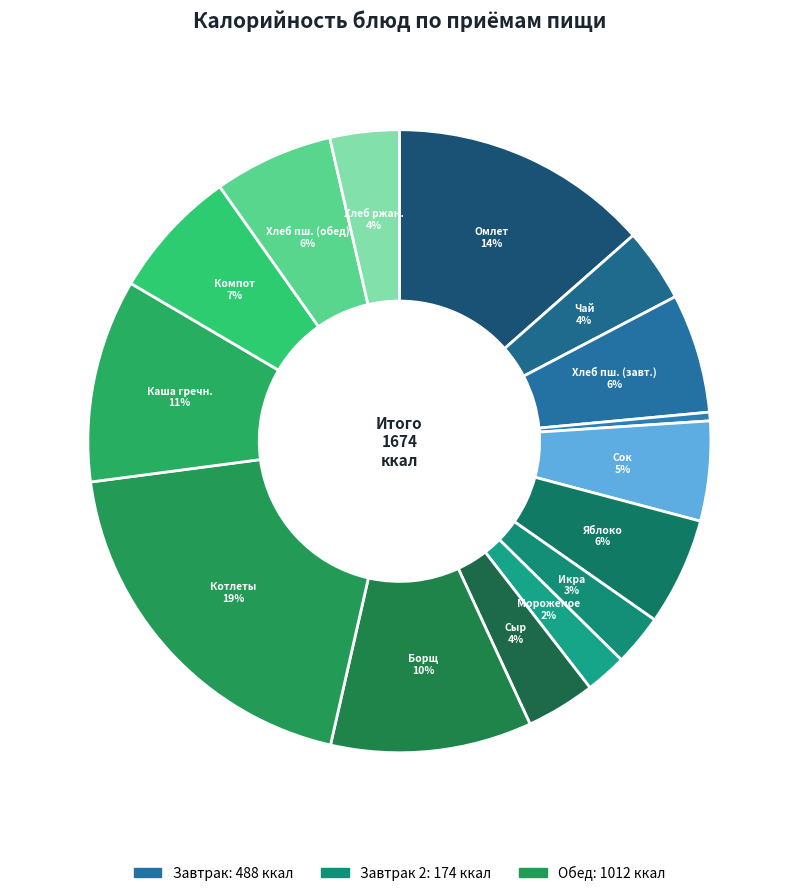

How many segments does this pie chart have?

15